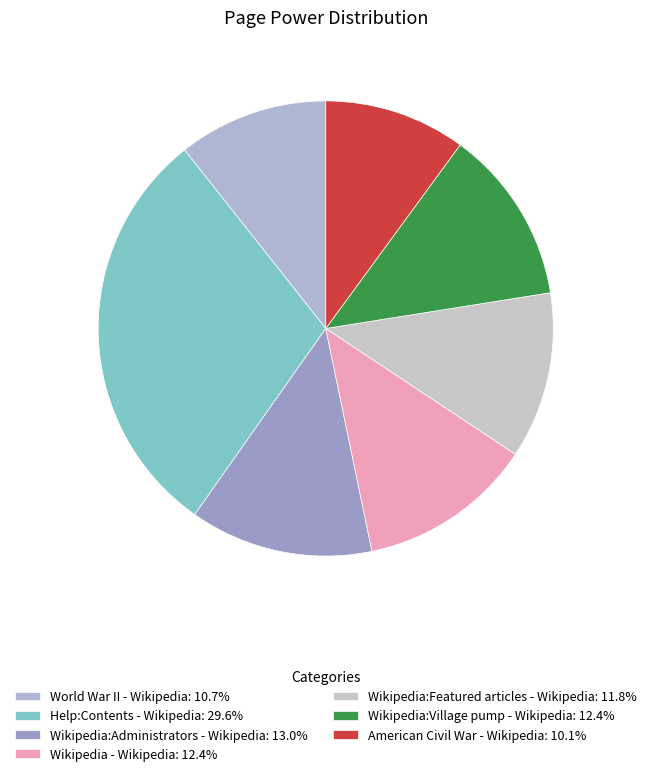

Count the number of slices in the pie.

7